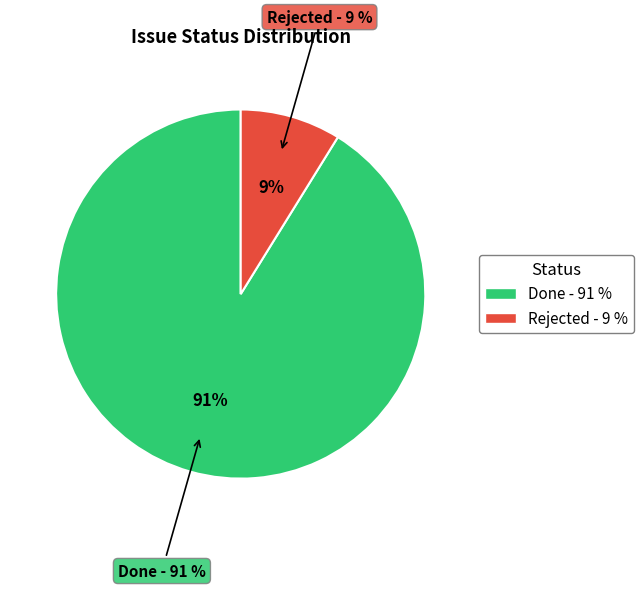

Combined, do Rejected and Done account for over 50%?

Yes